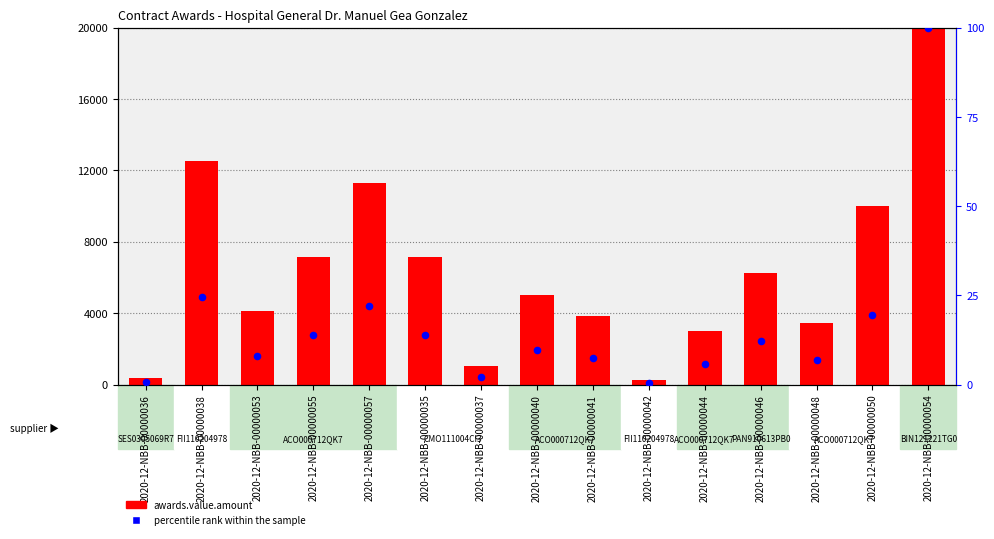

Which series has the widest spread of Y values?

awards.value.amount